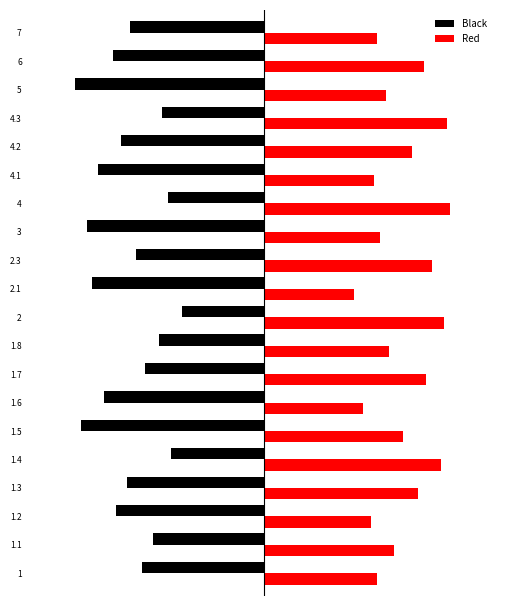

What is the sum of all Black values?

-93.4